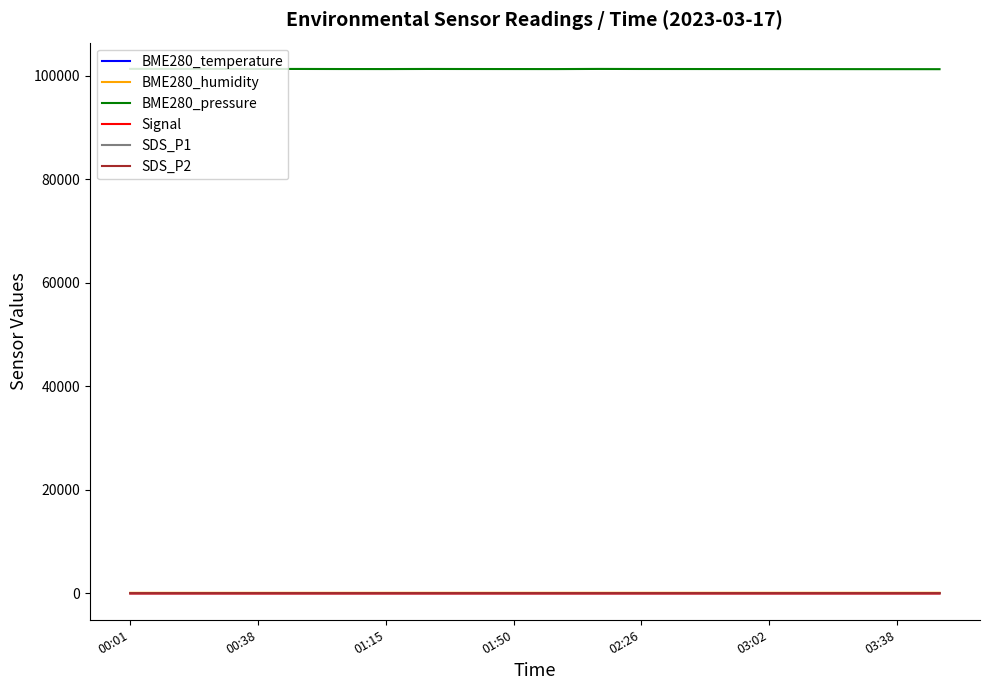

What is the maximum value shown in the chart?

101344.8